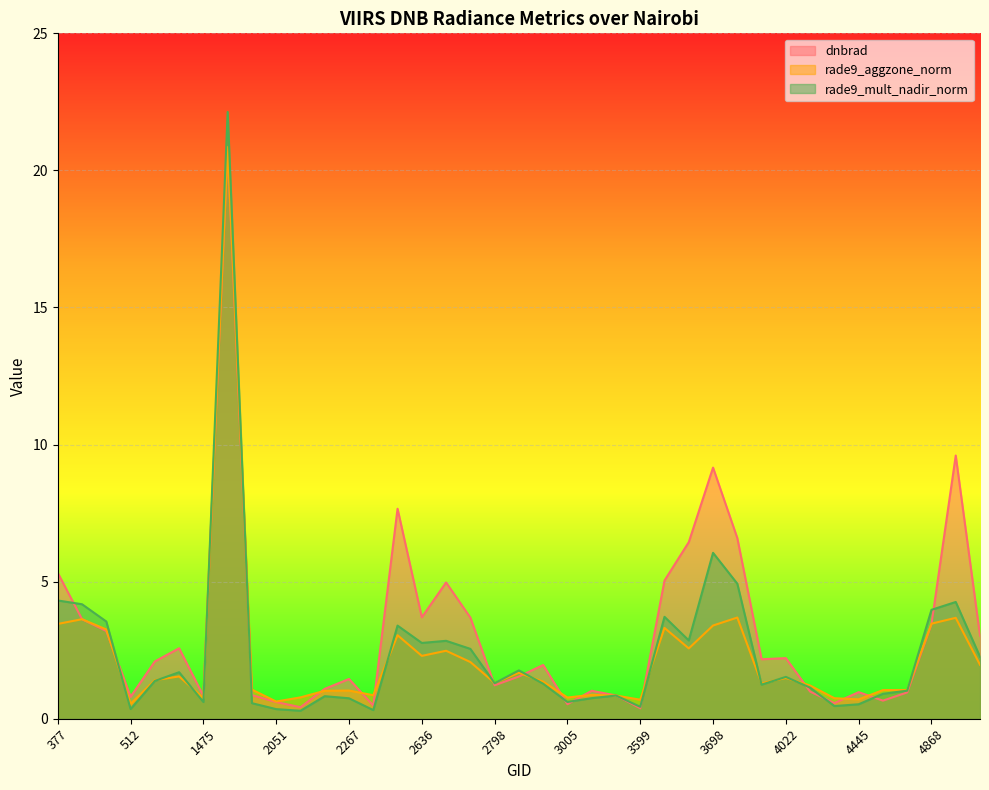

Rank the series by their average value, from highest to lowest.

dnbrad, rade9_mult_nadir_norm, rade9_aggzone_norm